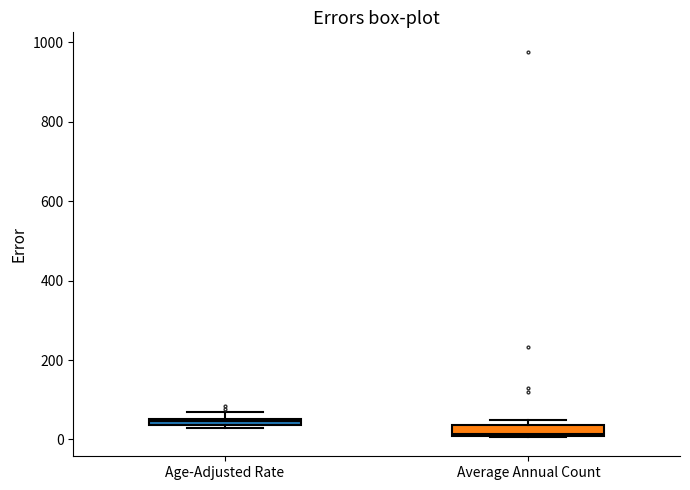

Where is the upper edge of the box for Average Annual Count on the y-axis? The values are not printed on the chart, so give them approximately, as read against the axis.

40